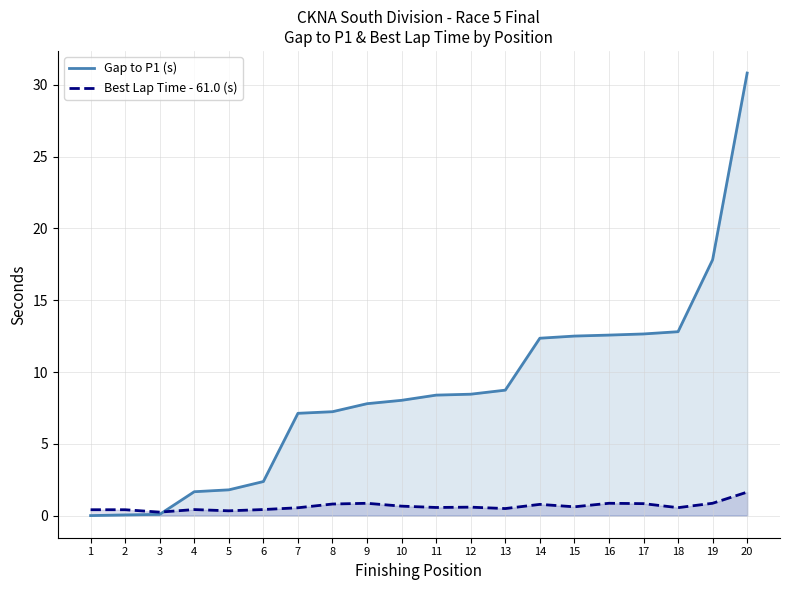

Which series has the largest range (max minus min)?

Gap to P1 (s)